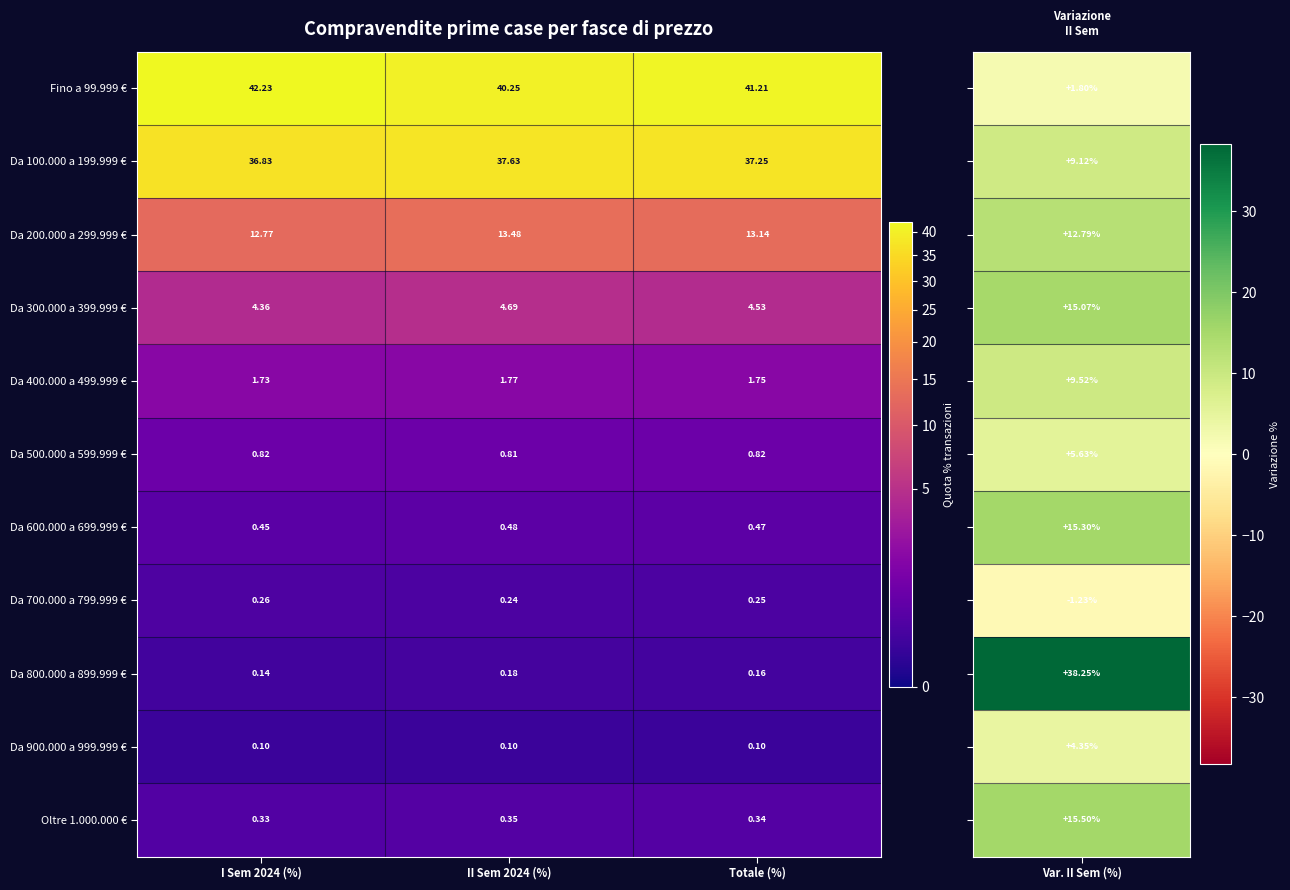

Is the value of Da 100.000 a 199.999 € at I Sem 2024 (%) greater than the value of Da 800.000 a 899.999 € at I Sem 2024 (%)?

Yes